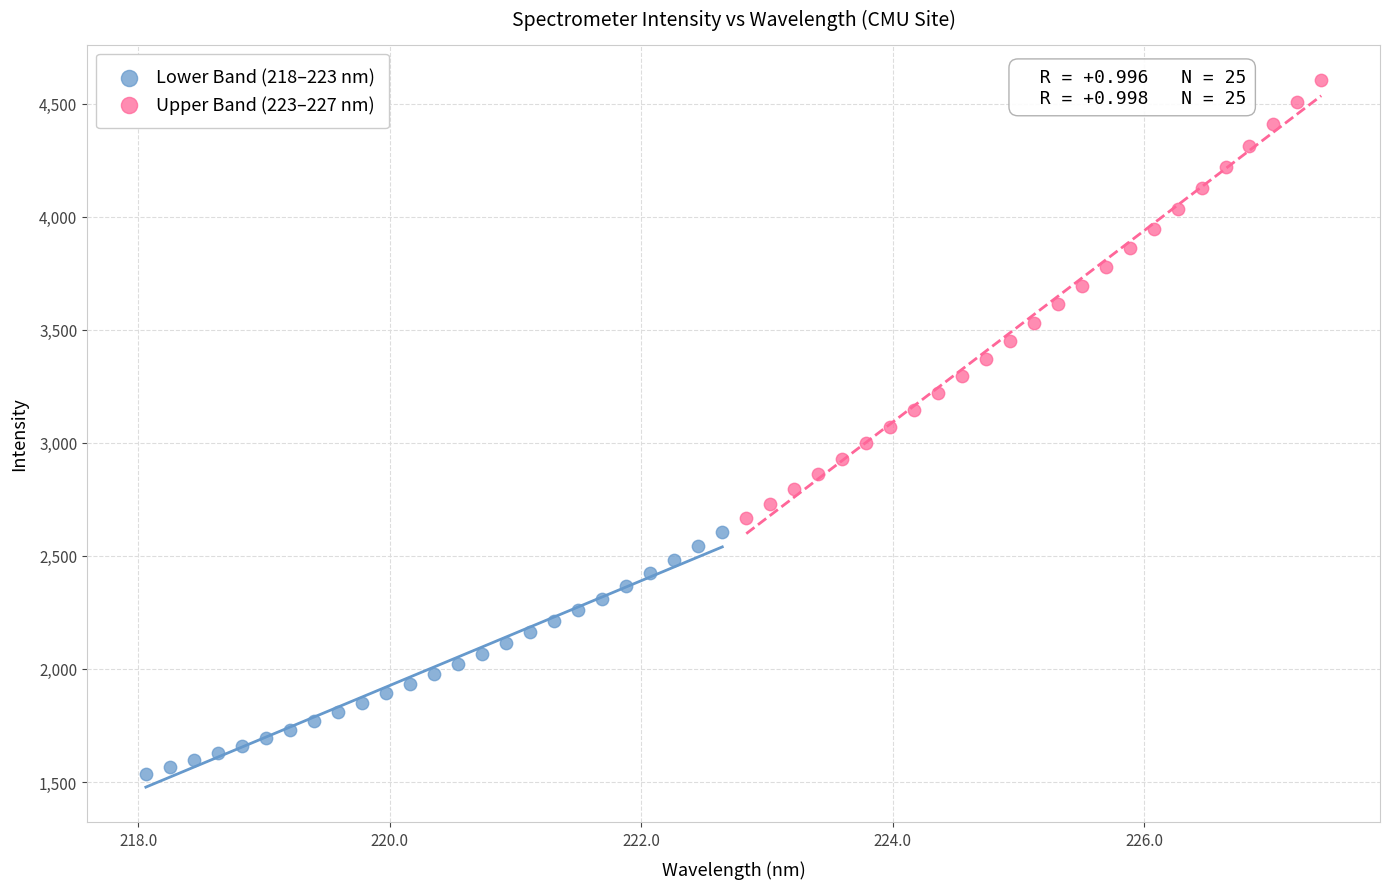

Which series has the widest spread of Y values?

Upper Band (223–227 nm)